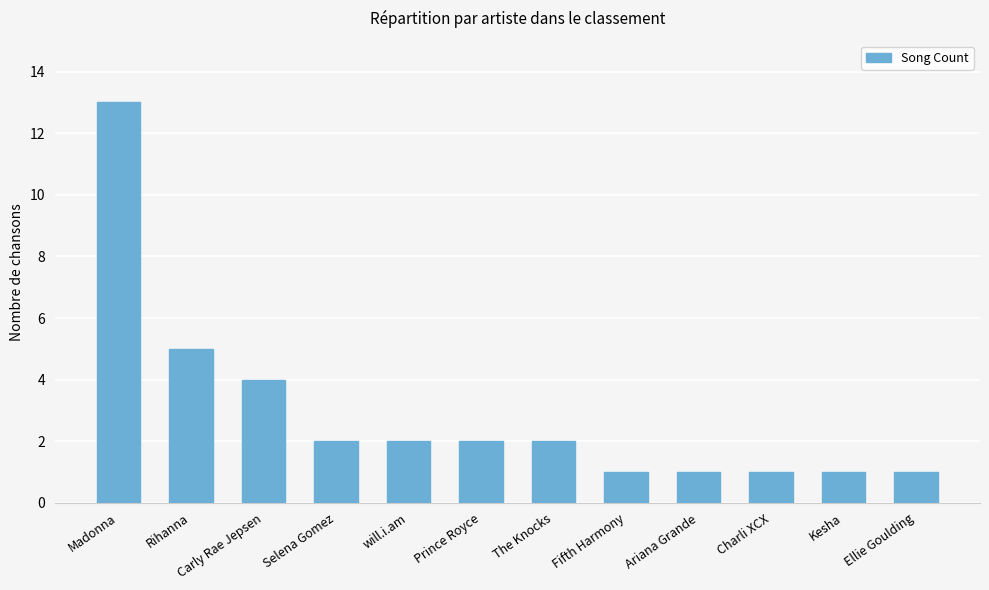

How many bars are there in total?

12